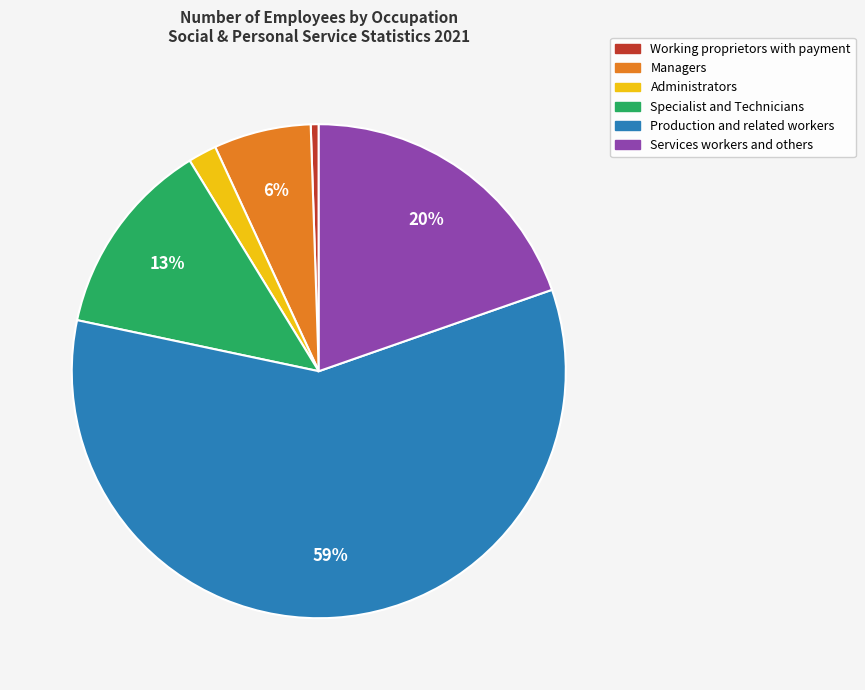

Which has a higher value, Services workers and others or Specialist and Technicians?

Services workers and others